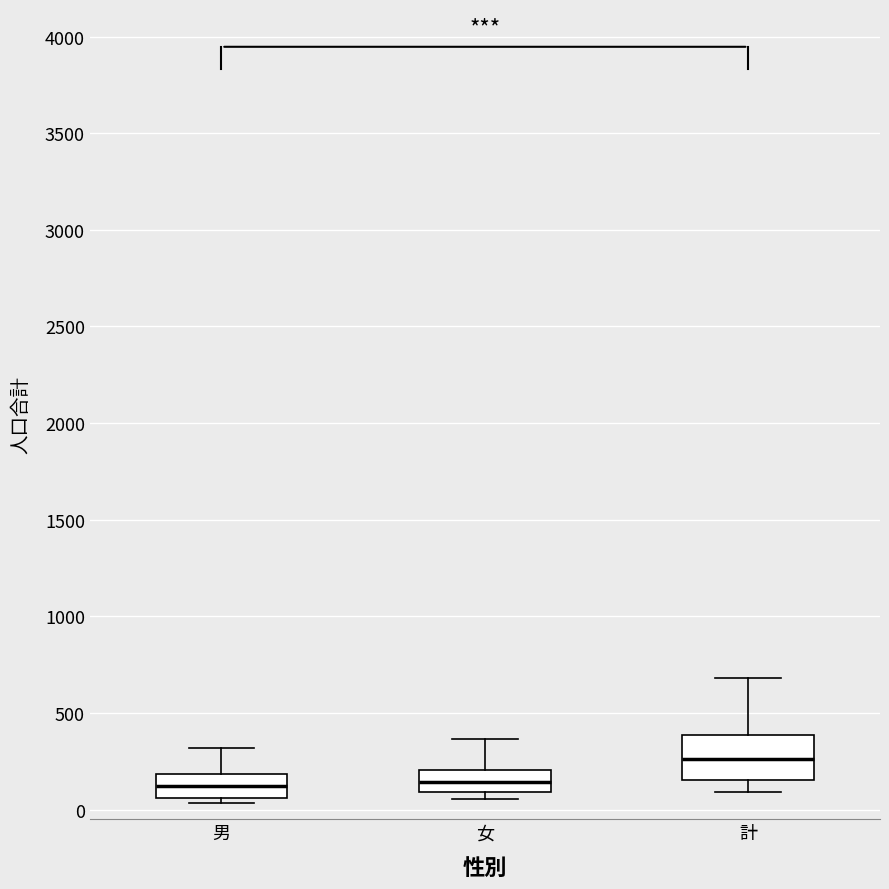

Which box has the highest median line?

計